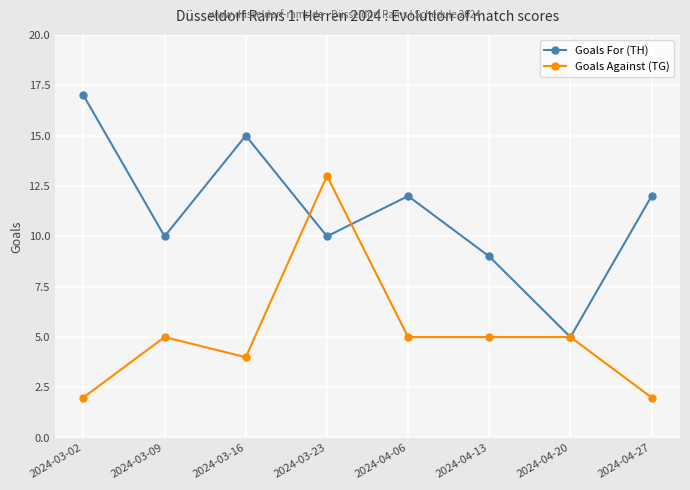

Which series has the largest total across all categories?

Goals For (TH)